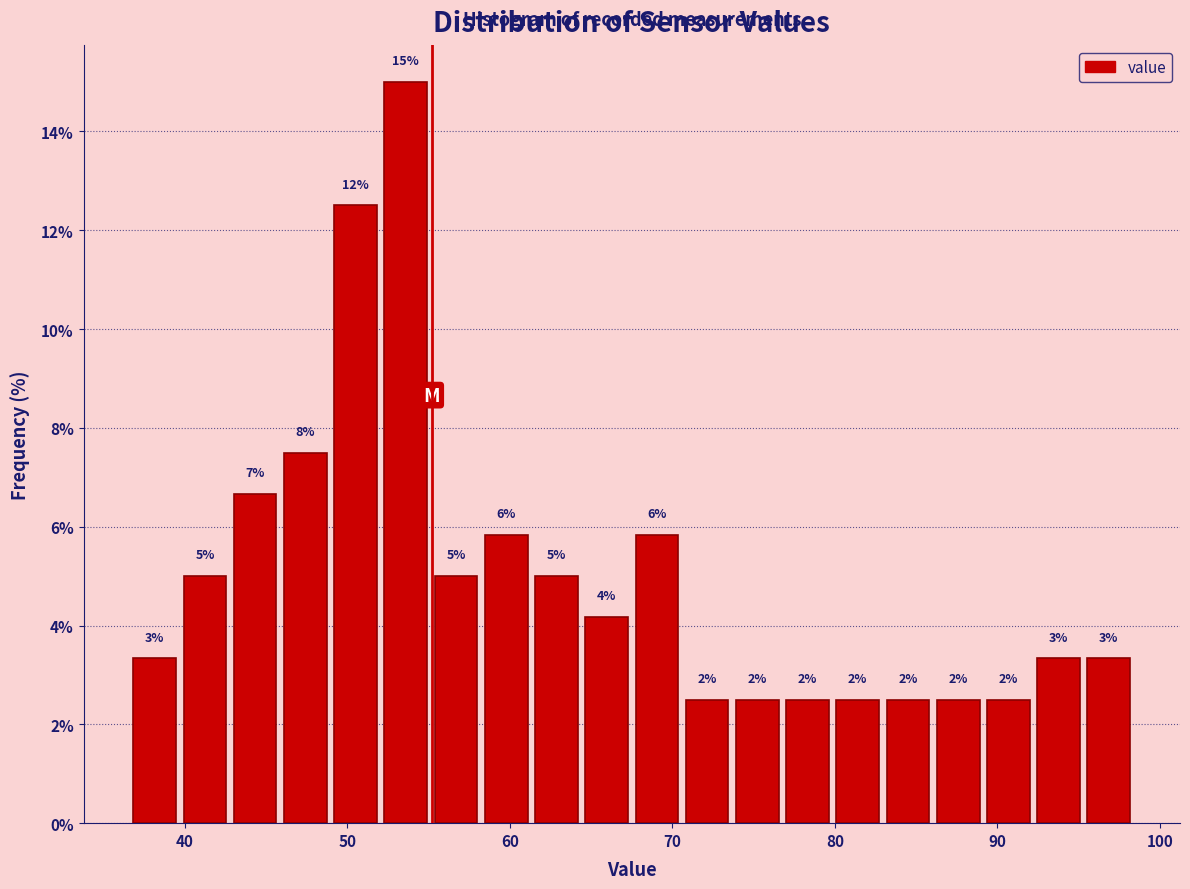

Read against the x-axis, roughly where is the centre of the tallest bar?

54